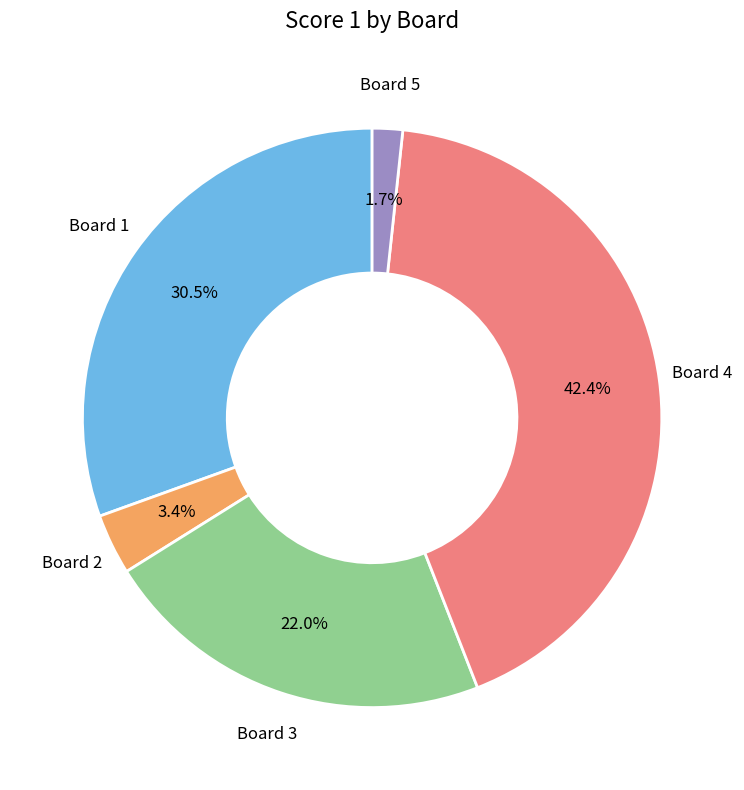

Does any single category account for the majority?

No